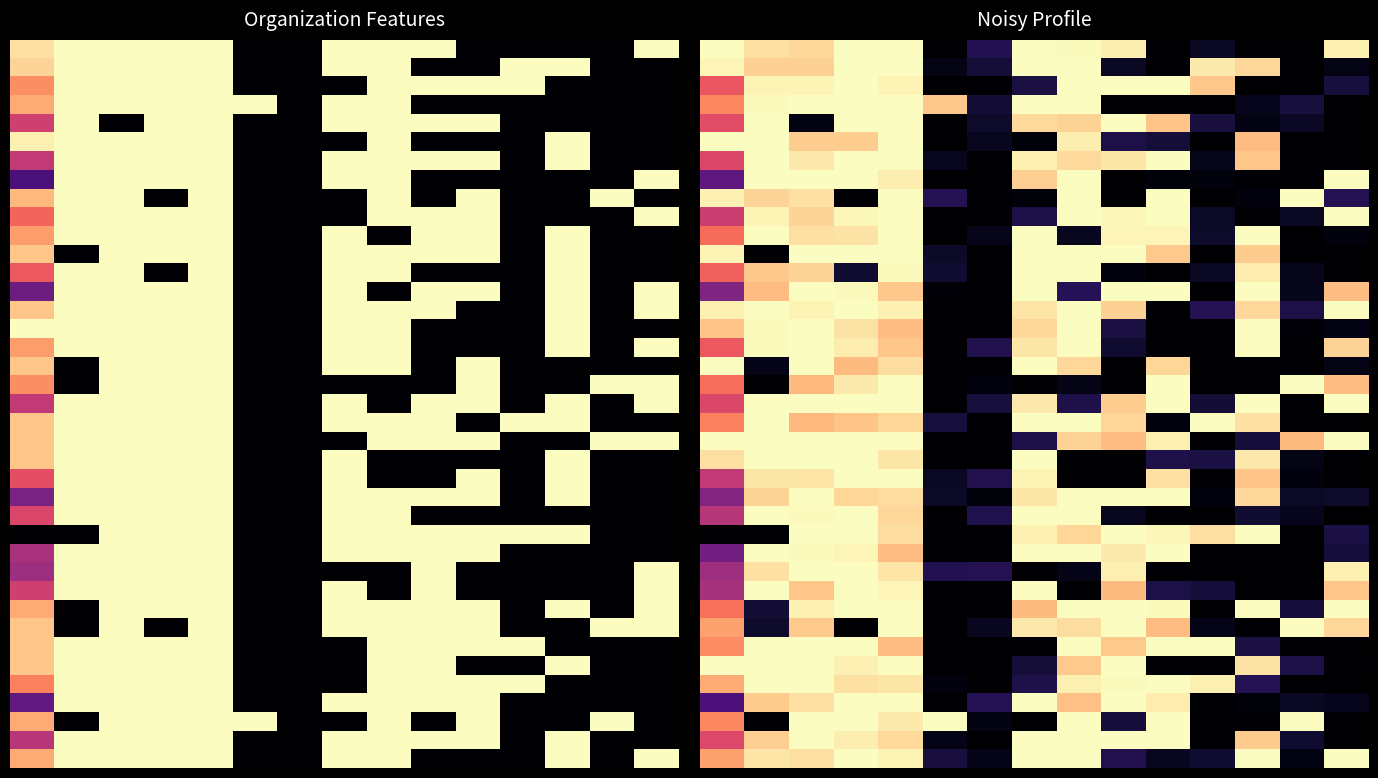

What is the total value across all series at 14?

14.1